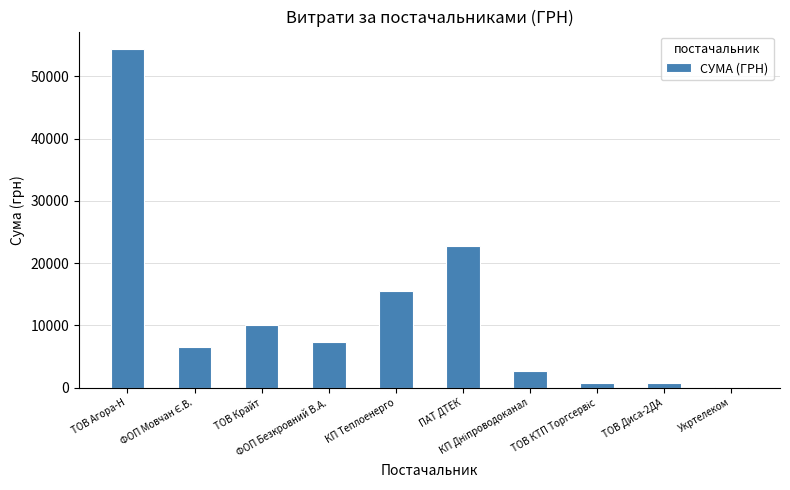

What is the sum of all values?

120876.3